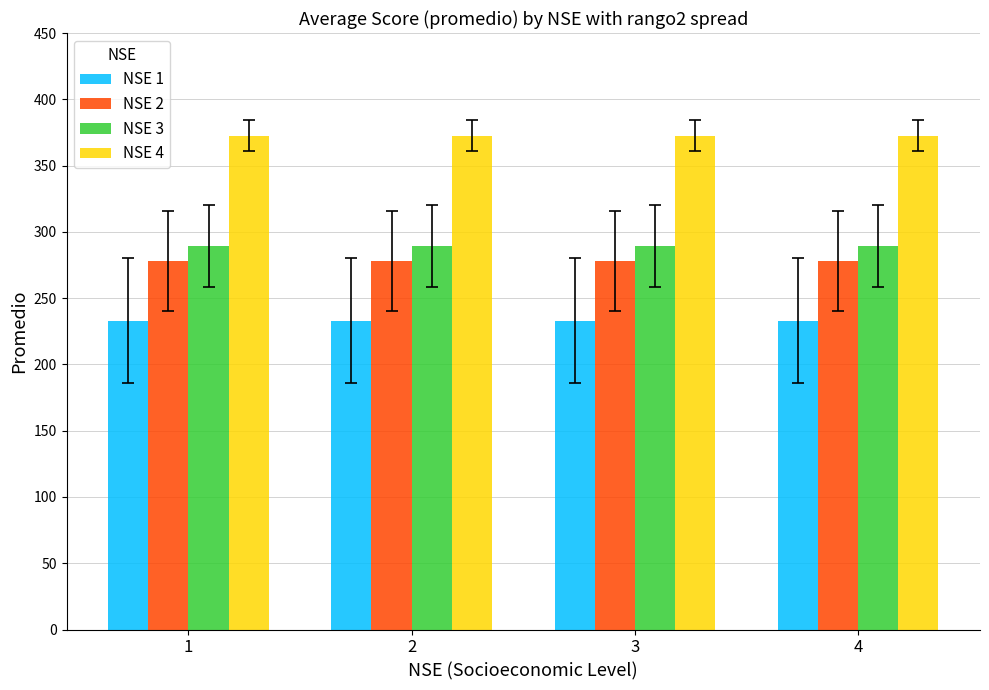

Reading left to right, extract all data points from this chart.

NSE 1: 233.0	233.0	233.0	233.0
NSE 2: 277.9	277.9	277.9	277.9
NSE 3: 289.3	289.3	289.3	289.3
NSE 4: 372.5	372.5	372.5	372.5